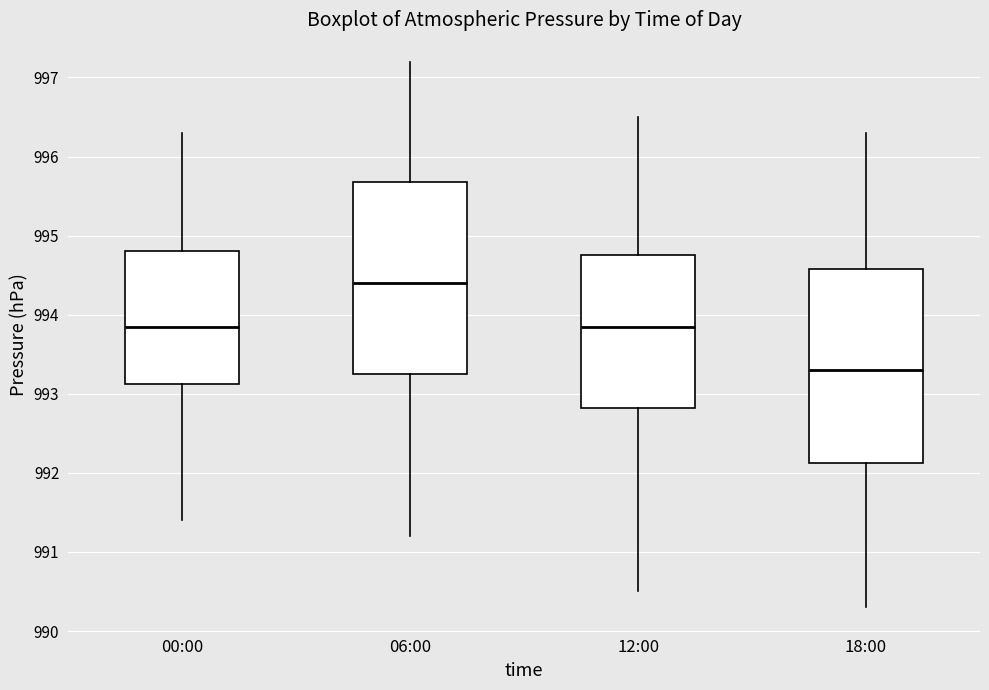

Reading left to right, read every box against the y-axis: the position of its median line, the range the box covers, and the ends of its whiskers. The values are not printed on the chart, so give them approximately, as read against the axis.

00:00: median 993.9, box 993.1 to 994.8, whiskers 991.4 to 996.3
06:00: median 994.4, box 993.3 to 995.7, whiskers 991.2 to 997.2
12:00: median 993.9, box 992.8 to 994.8, whiskers 990.5 to 996.5
18:00: median 993.3, box 992.1 to 994.6, whiskers 990.3 to 996.3